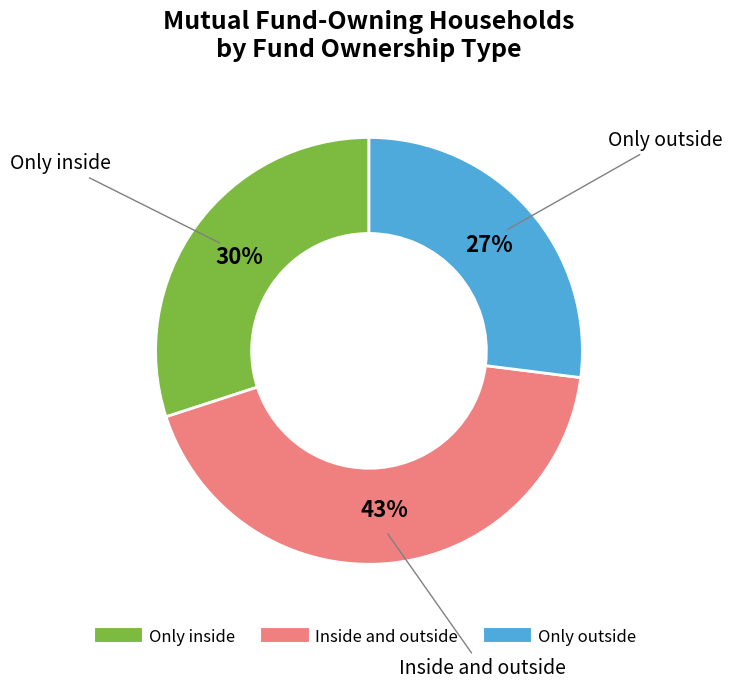

True or false: Only outside accounts for 27% of the total.

True